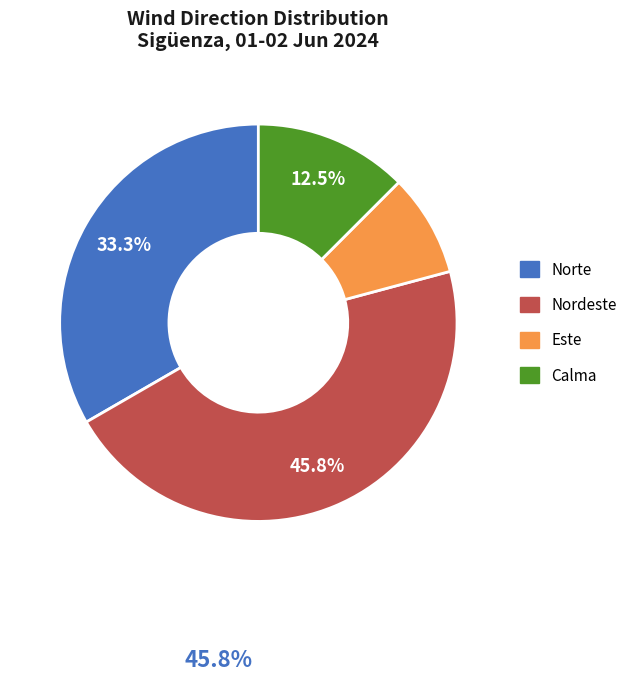

How many slices are in this pie chart?

4